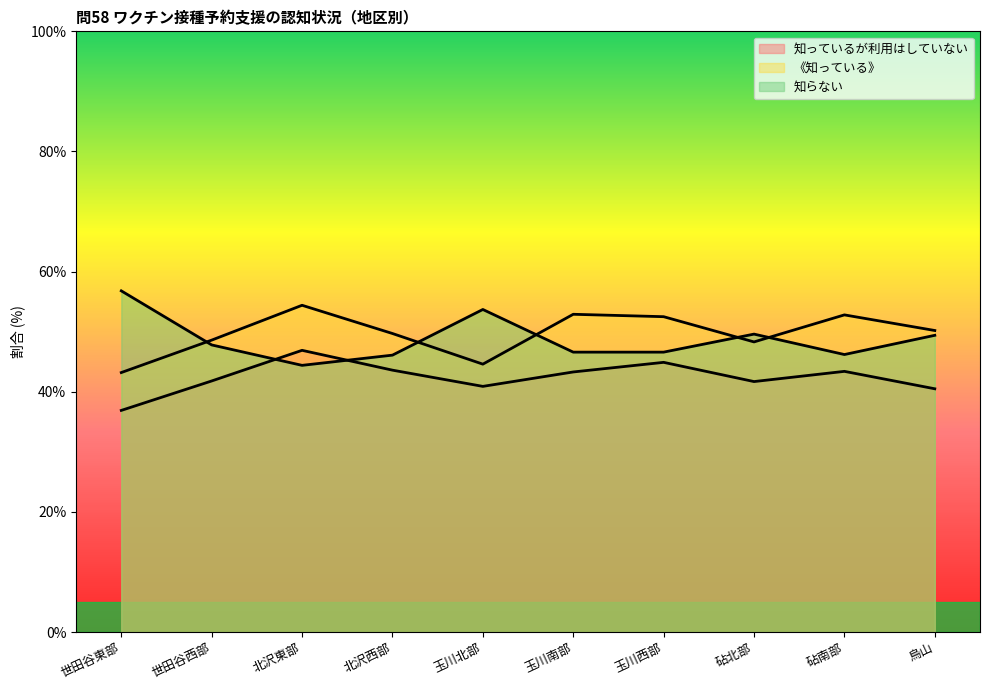

Count the number of categories in the chart.

10